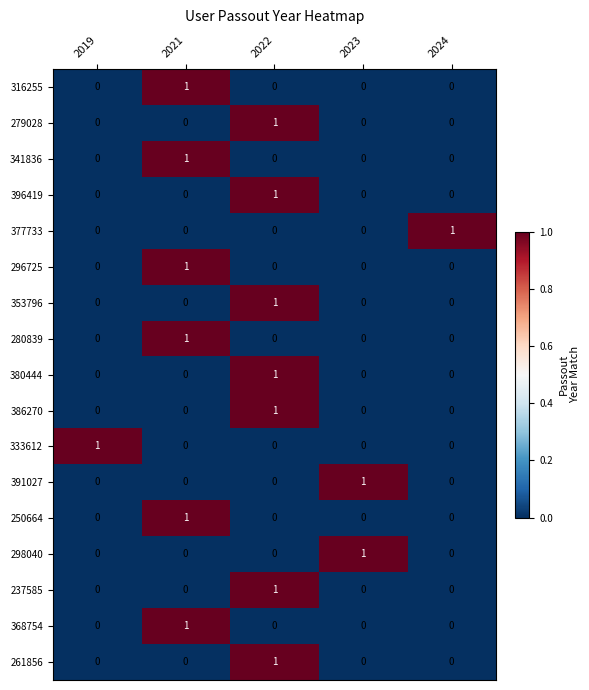

True or false: 261856 has a value of 0 at 2019.

True